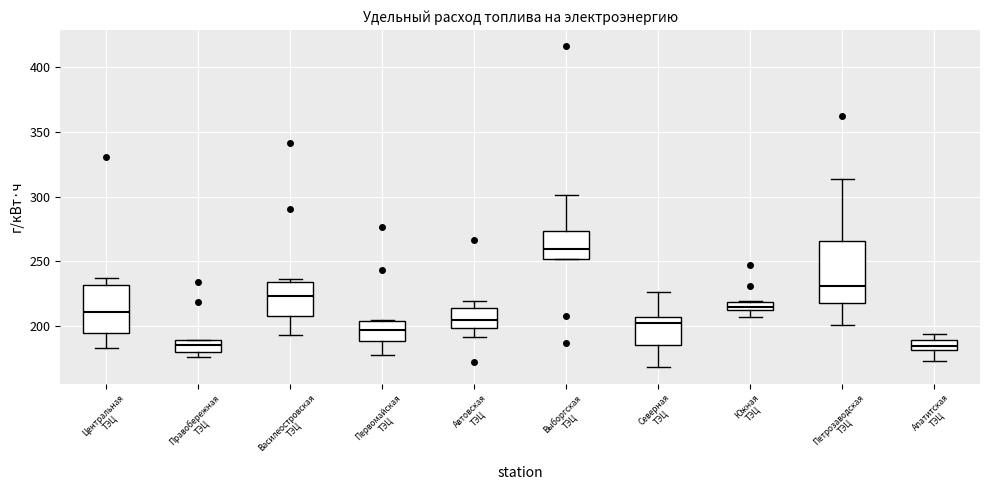

Where is the upper edge of the box for Правобережная ТЭЦ on the y-axis? The values are not printed on the chart, so give them approximately, as read against the axis.

190